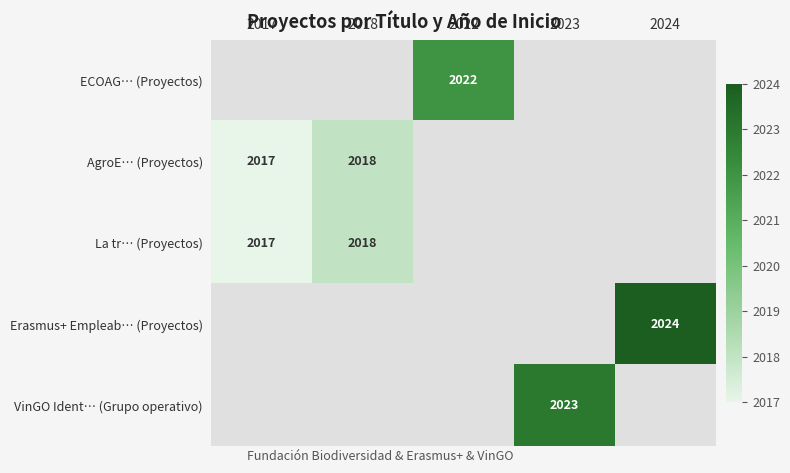

The value of AgroE… (Proyectos) at 2017 is 2017. True or false?

True